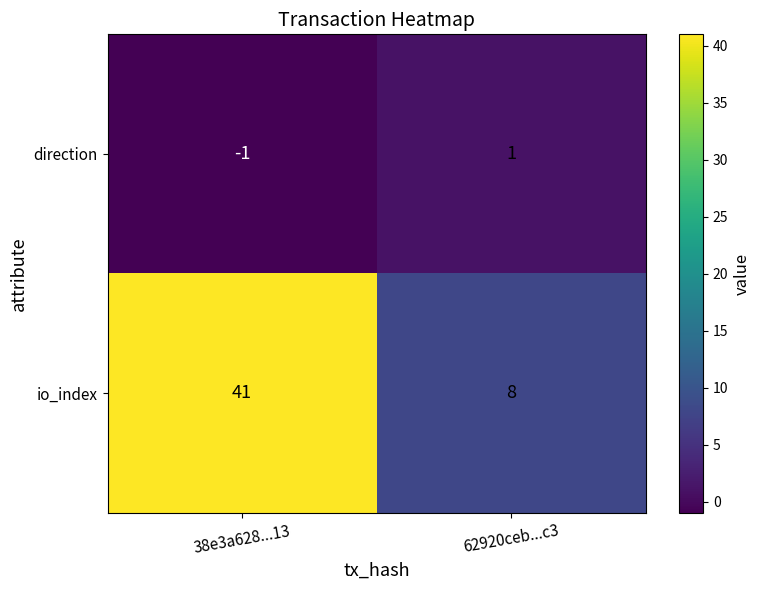

Which series has the largest total across all categories?

io_index